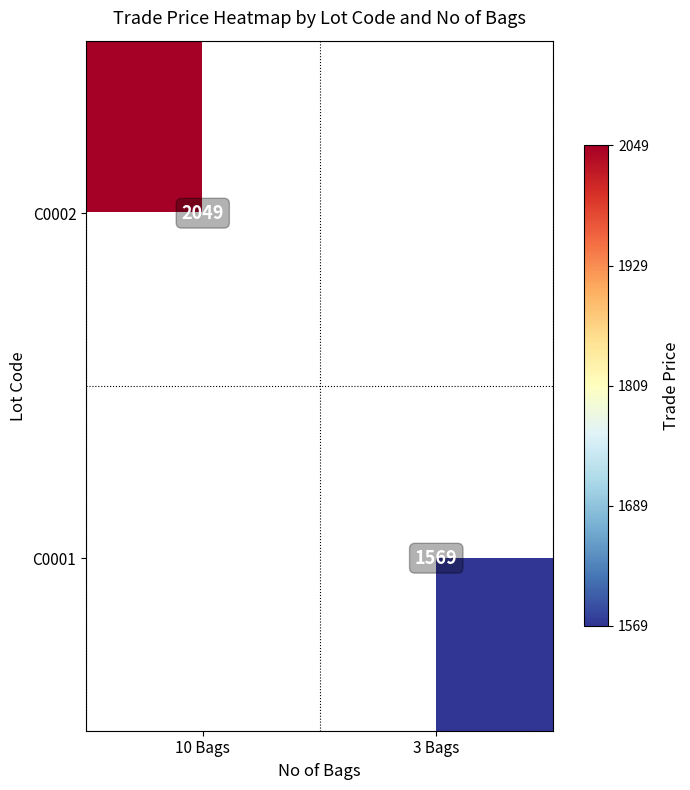

What is the greatest value displayed?

2049.0